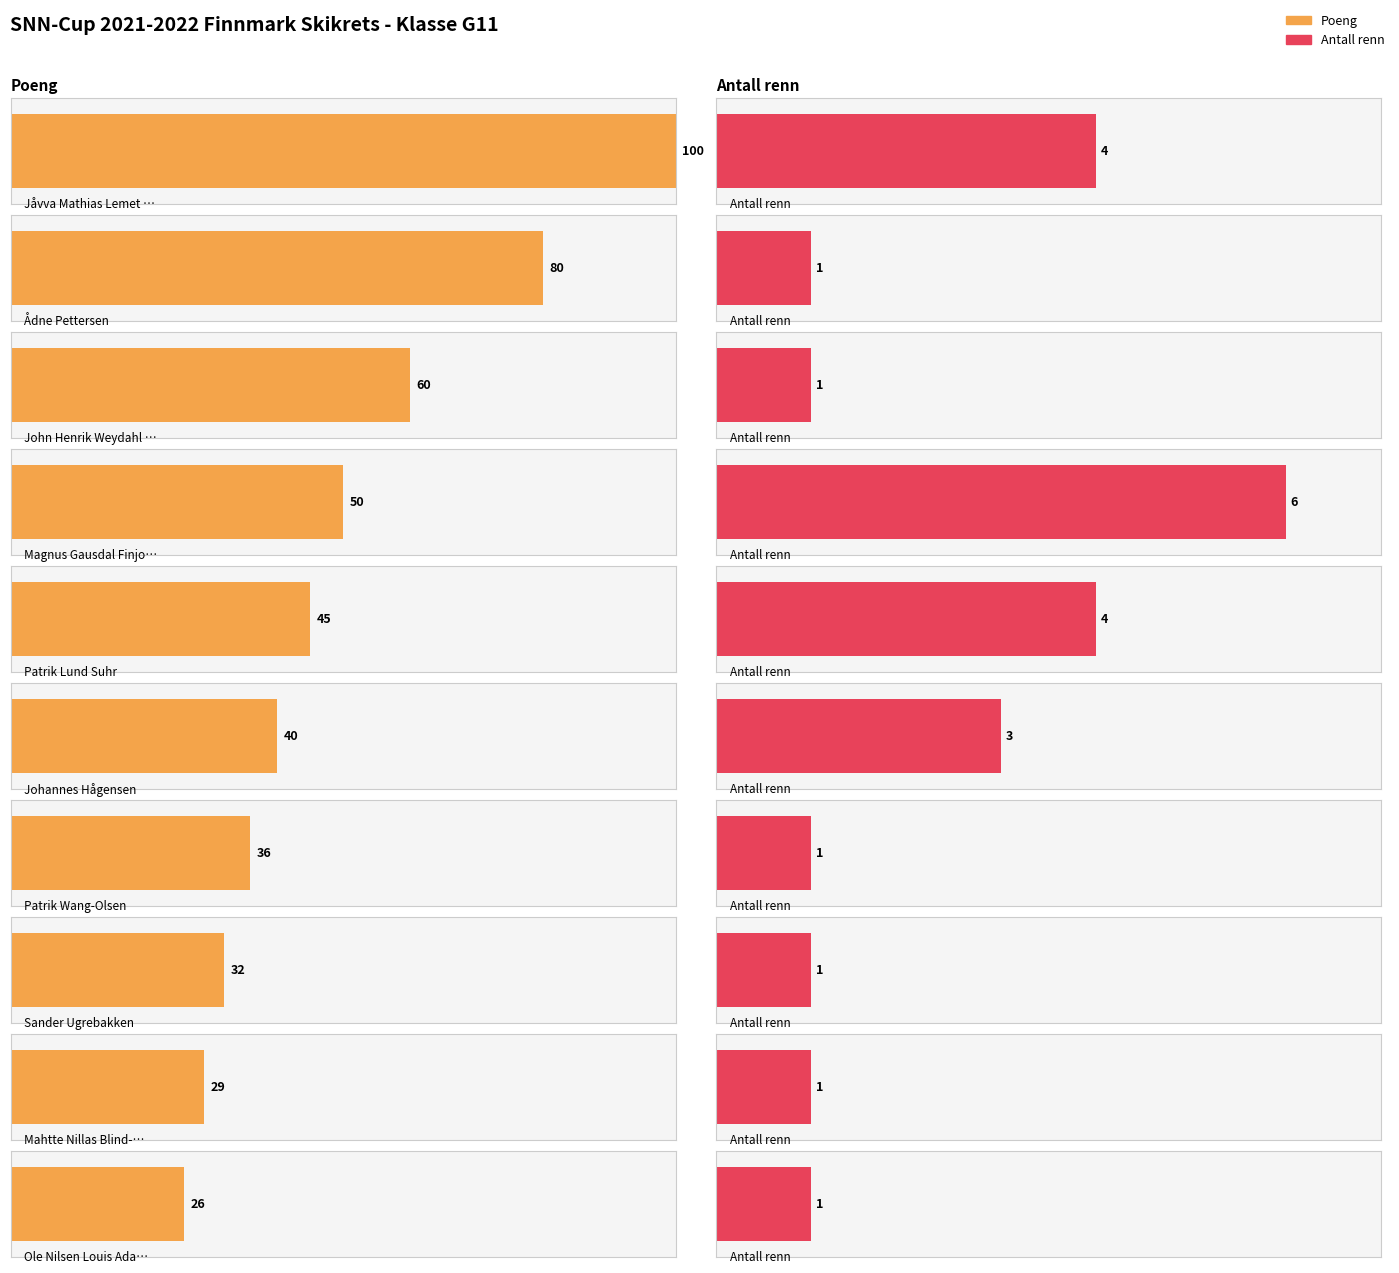

Which category has the lowest value in the Poeng series?

Ole Nilsen Louis Adamsen Trumf